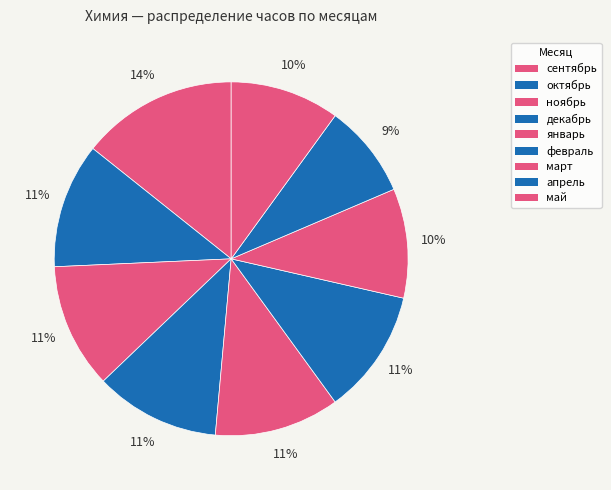

To the nearest percent, what is the difference between the сентябрь and февраль slice percentages?

3%